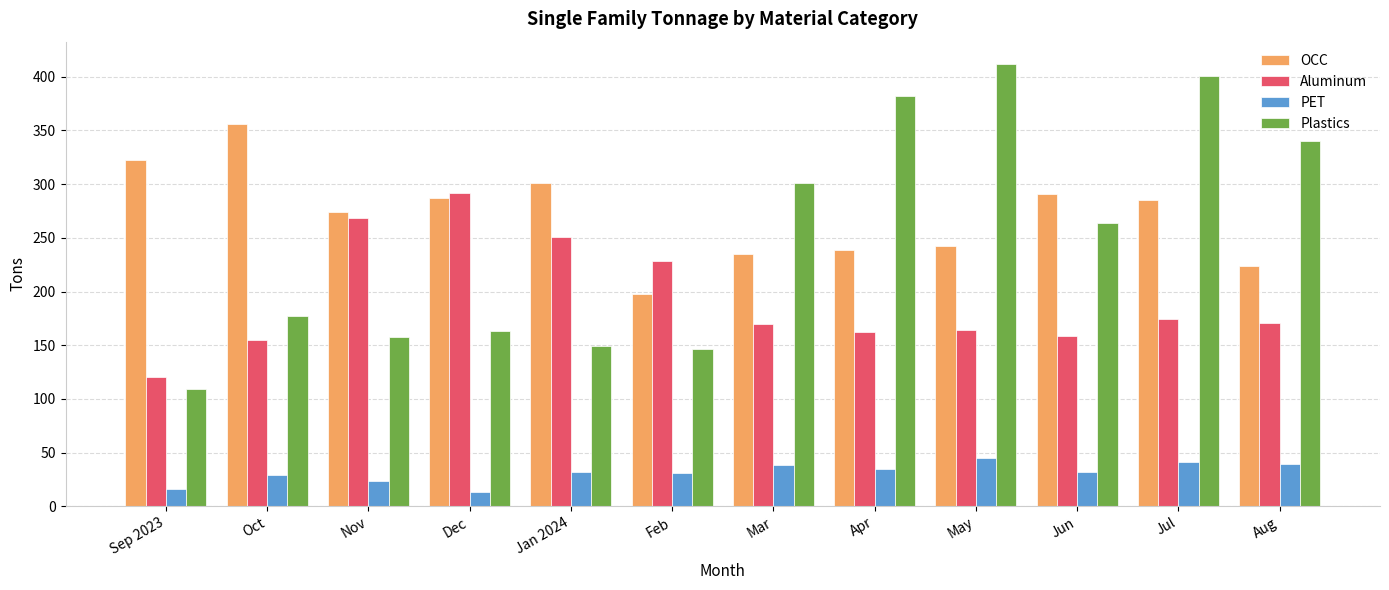

The OCC series shows 75.7 at Apr. True or false?

False